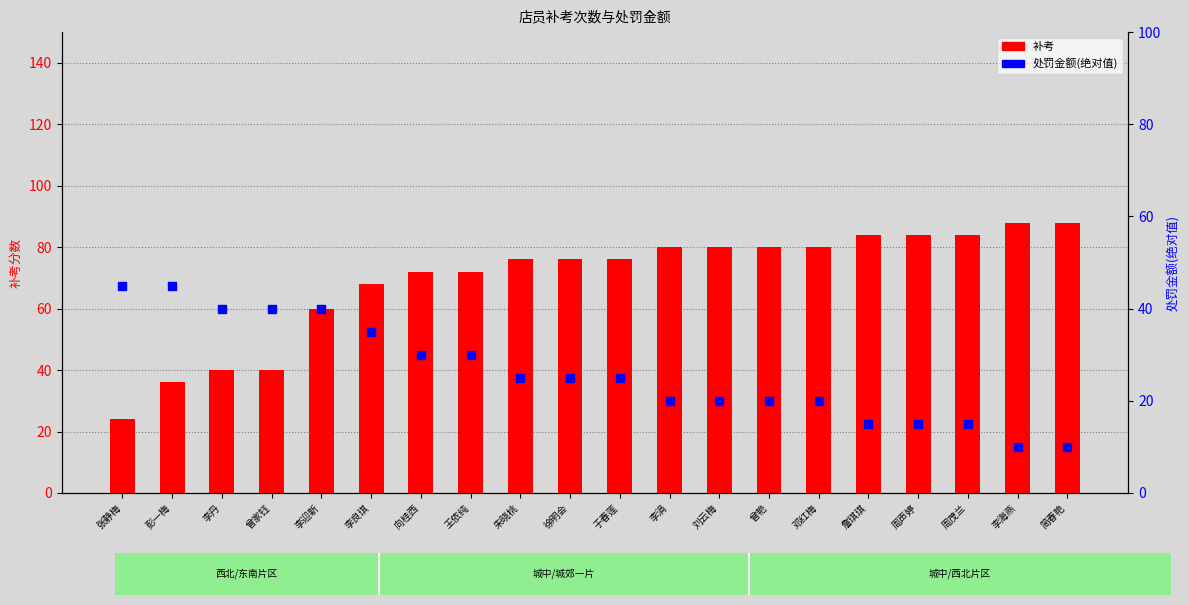

Is the value of 补考 at 朱晓桃 greater than the value of 处罚金额(绝对值) at 邓红梅?

Yes